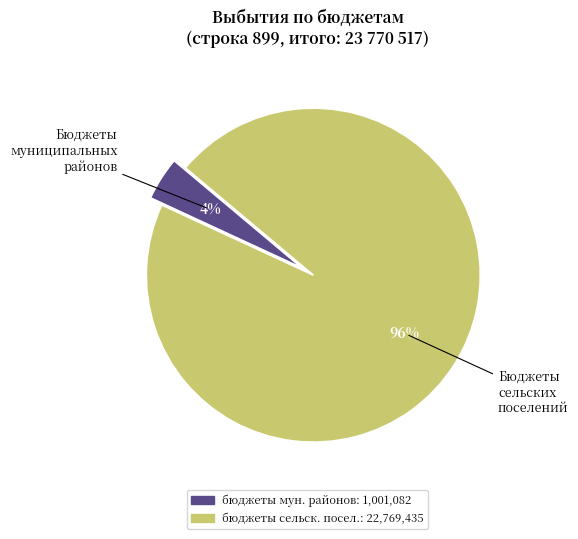

To the nearest percent, what is the average slice percentage?

50%